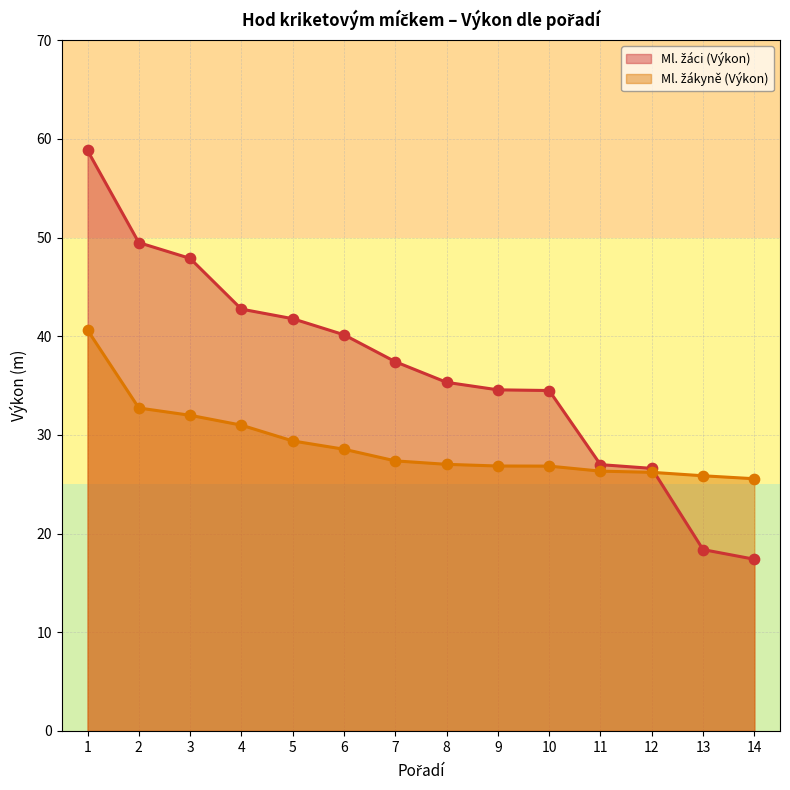

What is the total value across all series at 10?

61.3